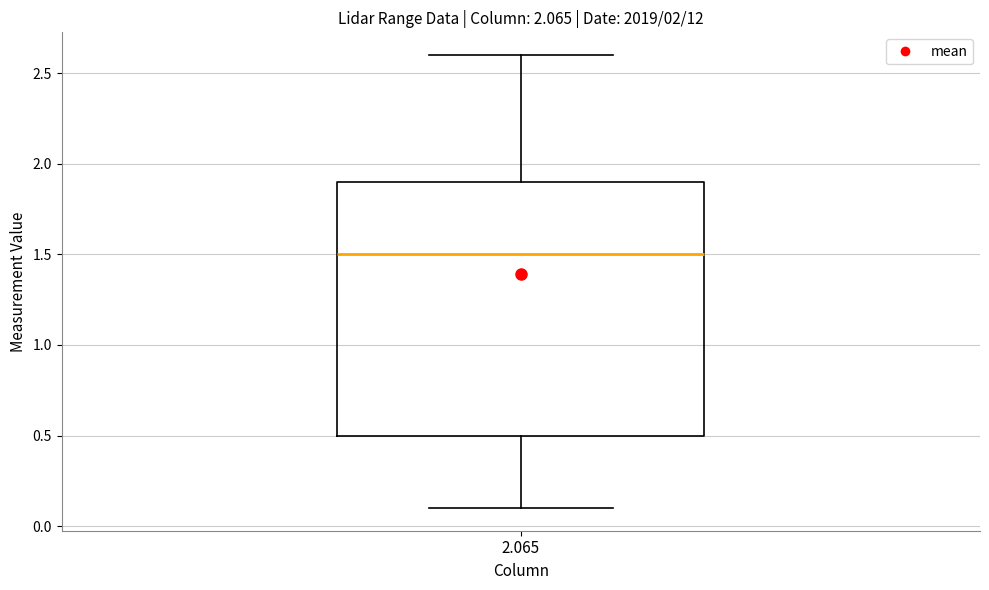

Where is the lower edge of the box at x = 2.065 on the y-axis? The values are not printed on the chart, so give them approximately, as read against the axis.

0.5